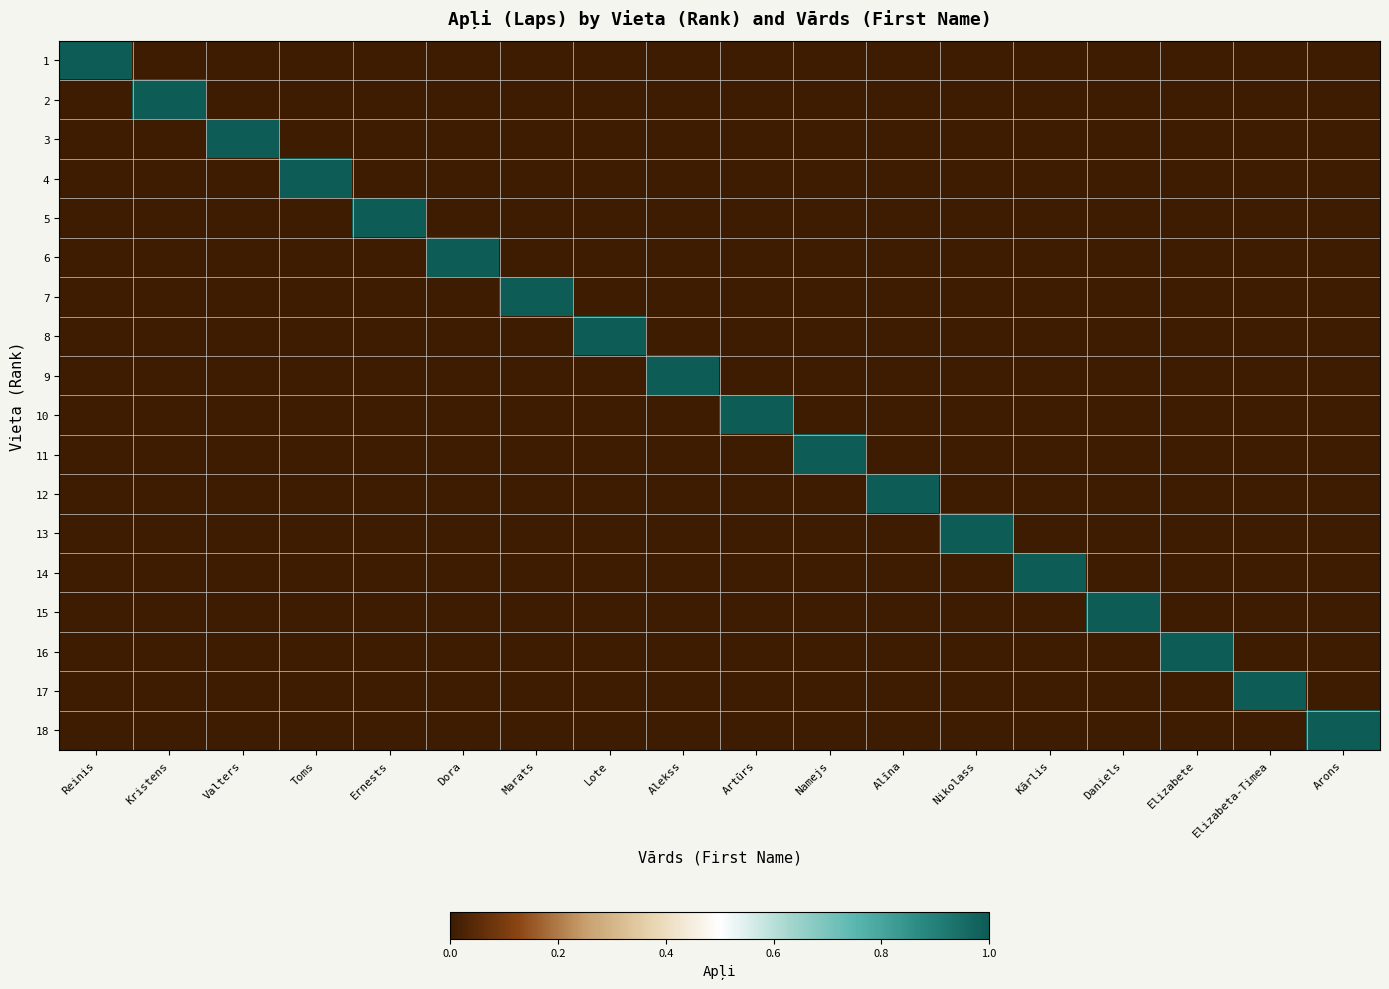

Between Elizabete and Artūrs, which is larger?

Elizabete